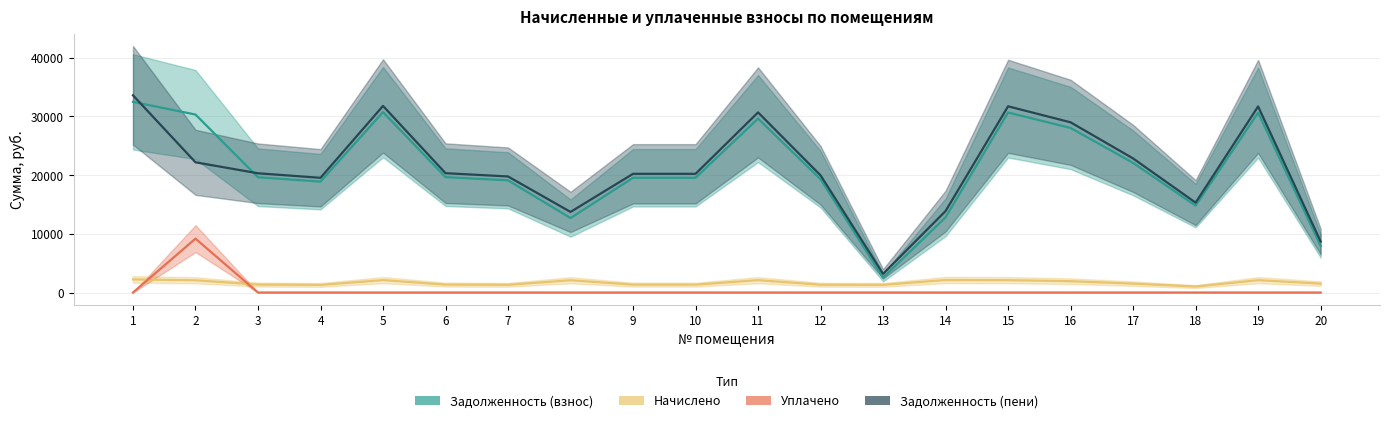

What is the average value of the Задолженность (взнос) series?

21048.1